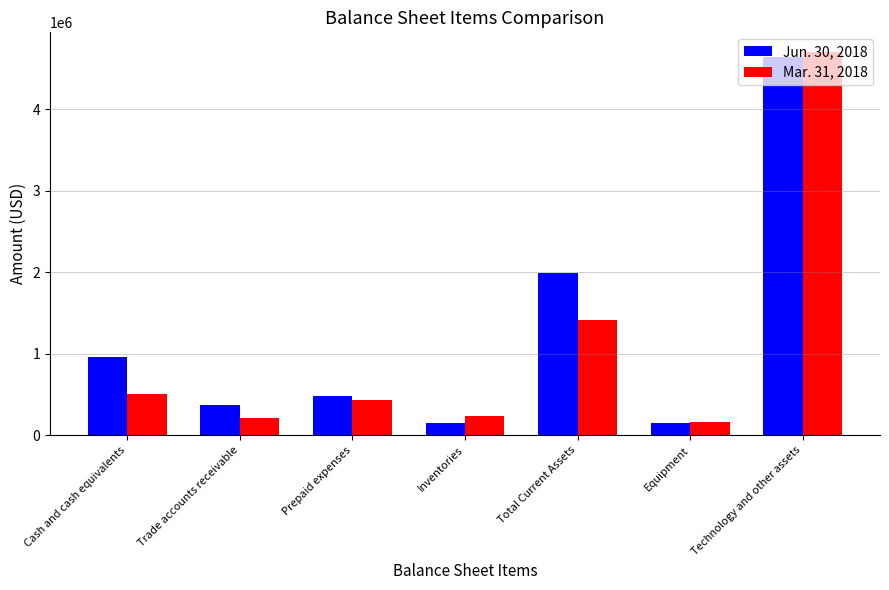

Rank the series by their maximum value, from lowest to highest.

Jun. 30, 2018, Mar. 31, 2018